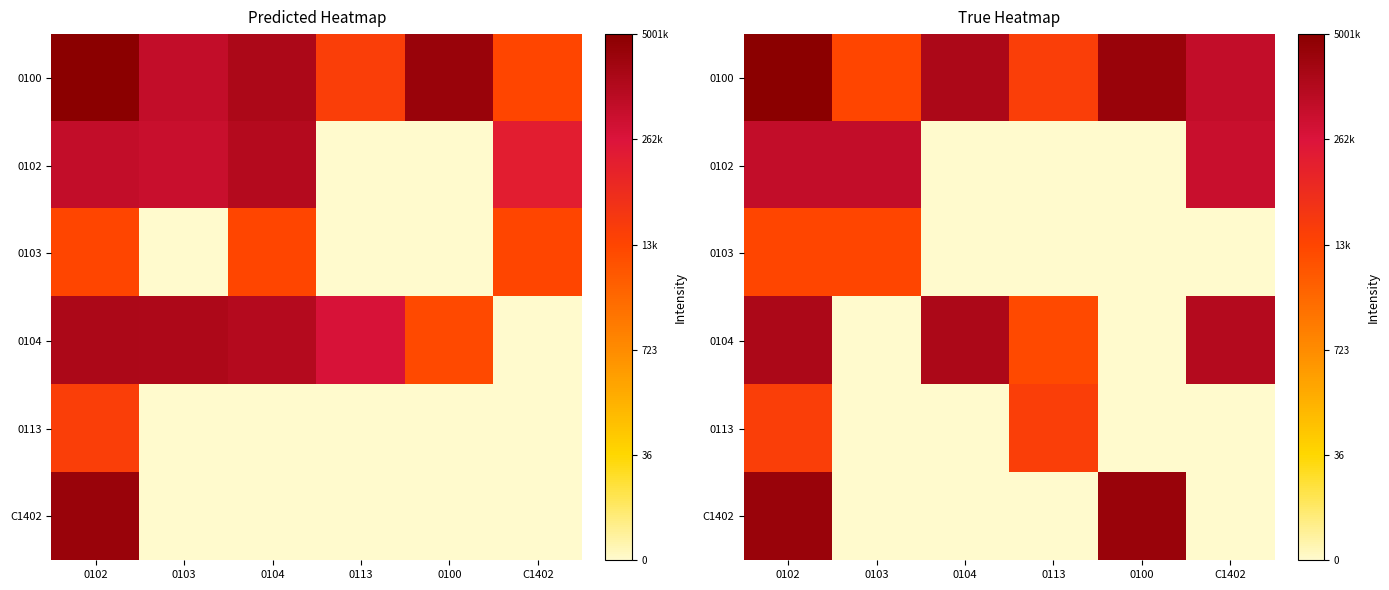

At which label does 0104 reach its peak?

0102